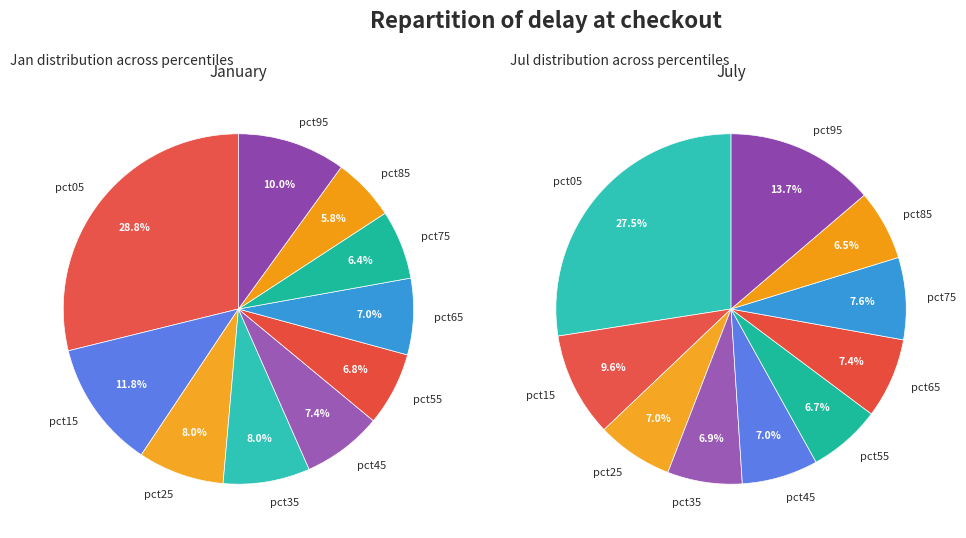

How many segments does this pie chart have?

10